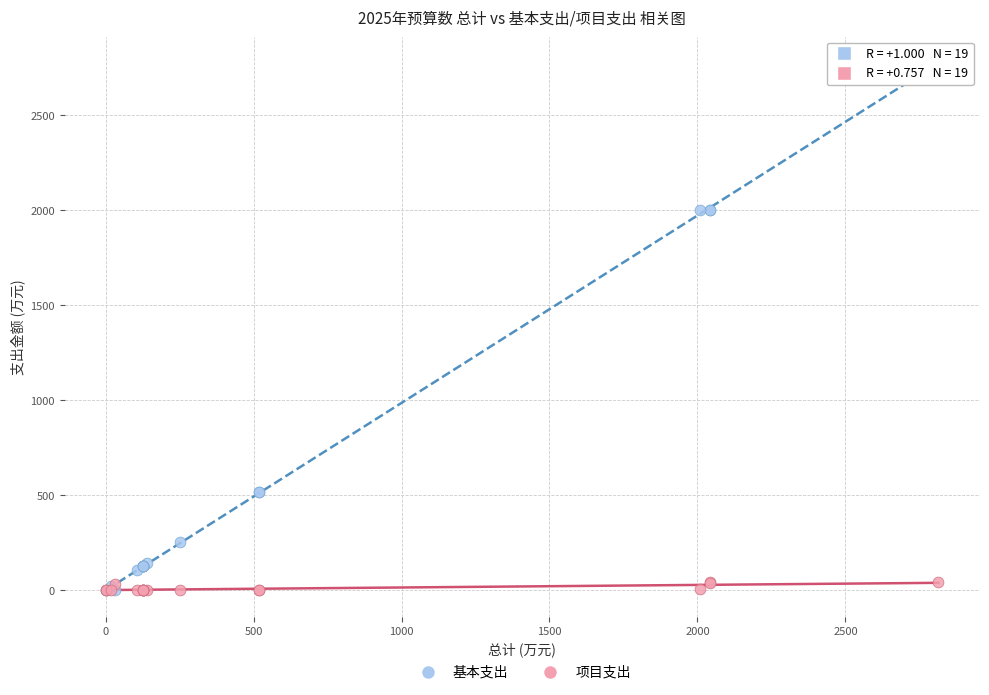

What are all the series names shown in the legend?

基本支出, 项目支出